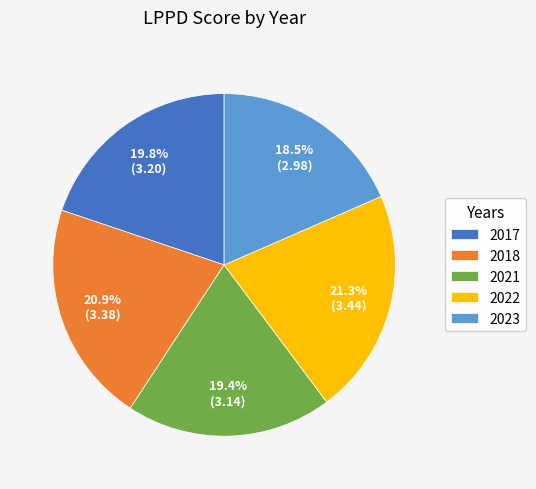

Do 2018 and 2023 together represent more than half of the pie?

No